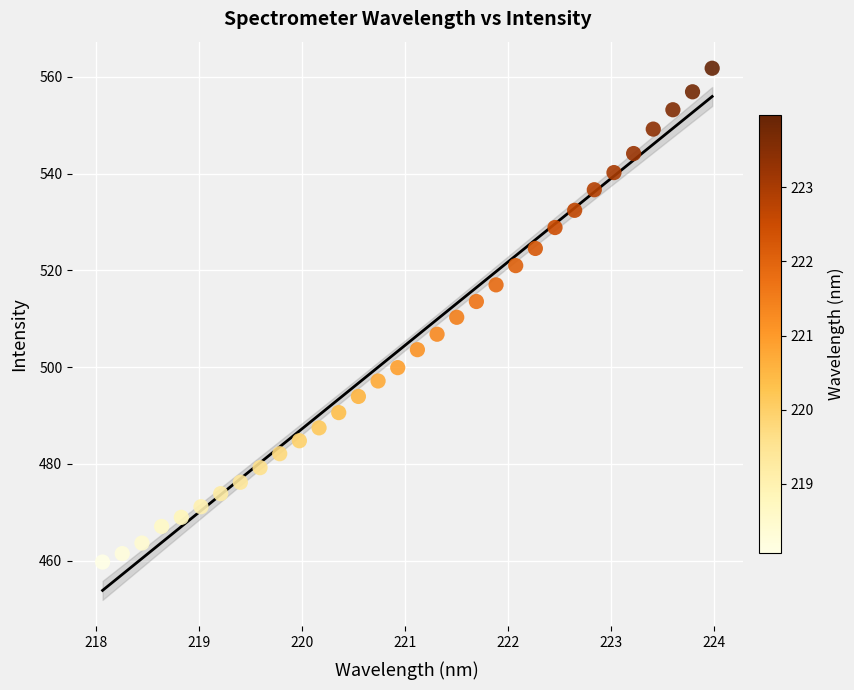

What is the range of X values (max minus min)?

5.9